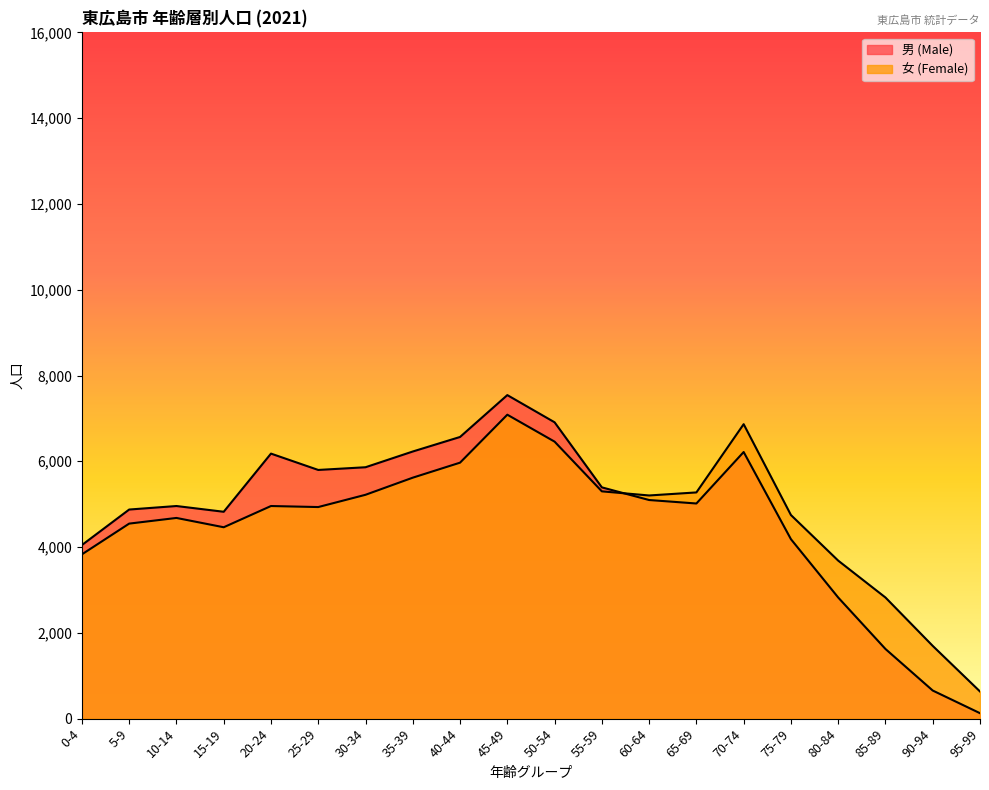

List the series in order of their peak value, lowest first.

女 (Female), 男 (Male)